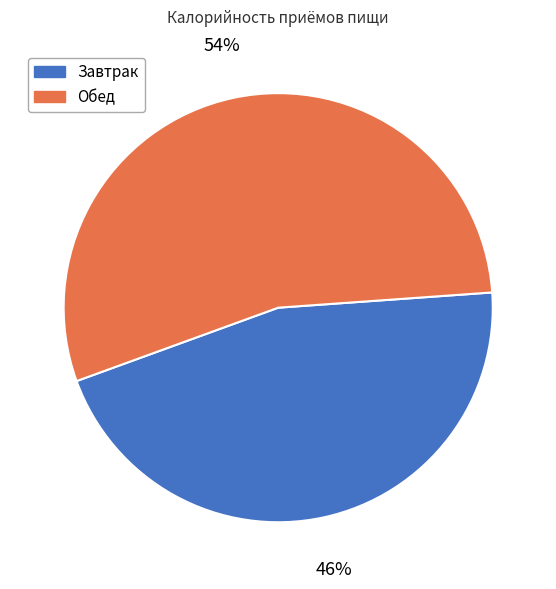

Which category accounts for the majority?

Обед